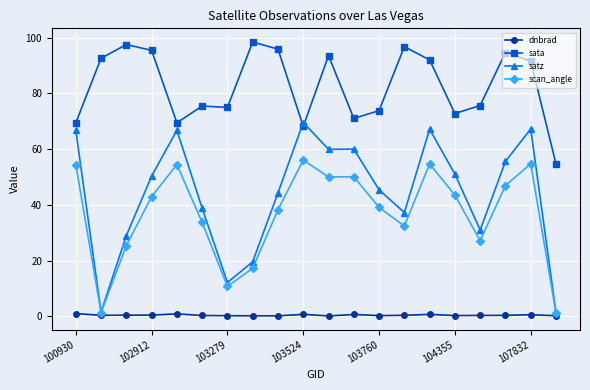

What are all the series names shown in the legend?

dnbrad, sata, satz, scan_angle